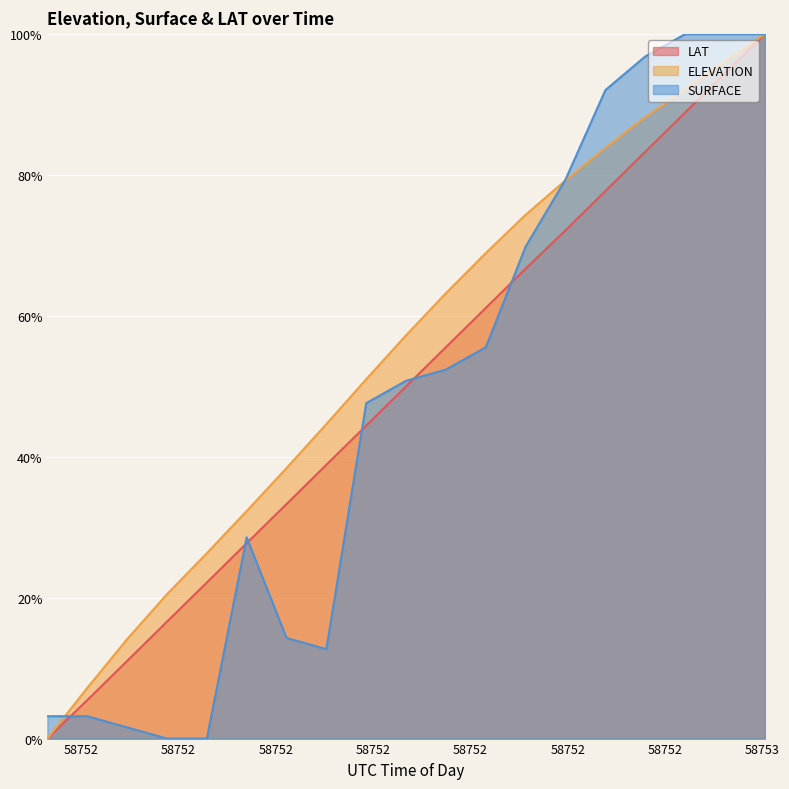

What is the total value across all series at 58752?

3.2